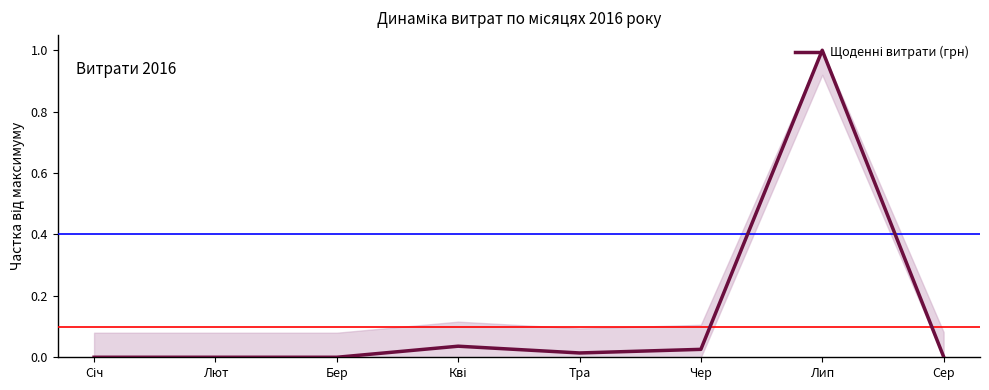

Count the number of categories in the chart.

8